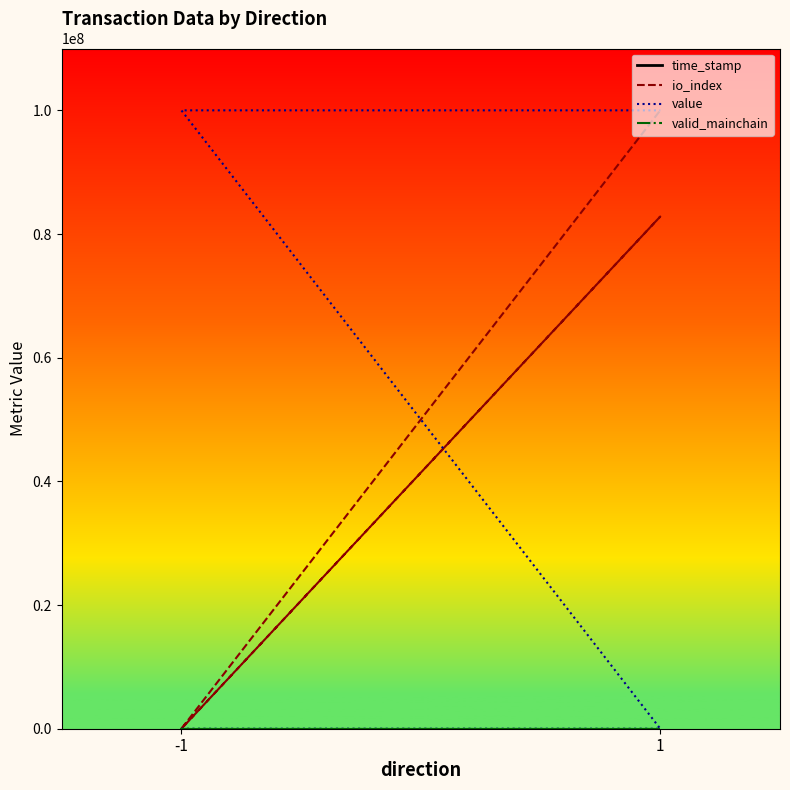

The value of valid_mainchain at 1 is 0.0. True or false?

True